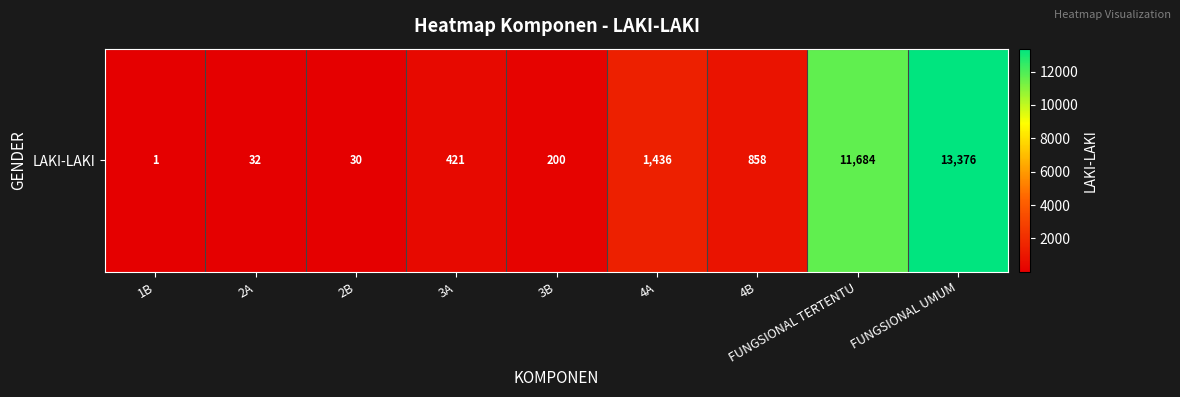

Rank the categories by value from highest to lowest.

FUNGSIONAL UMUM, FUNGSIONAL TERTENTU, 4A, 4B, 3A, 3B, 2A, 2B, 1B